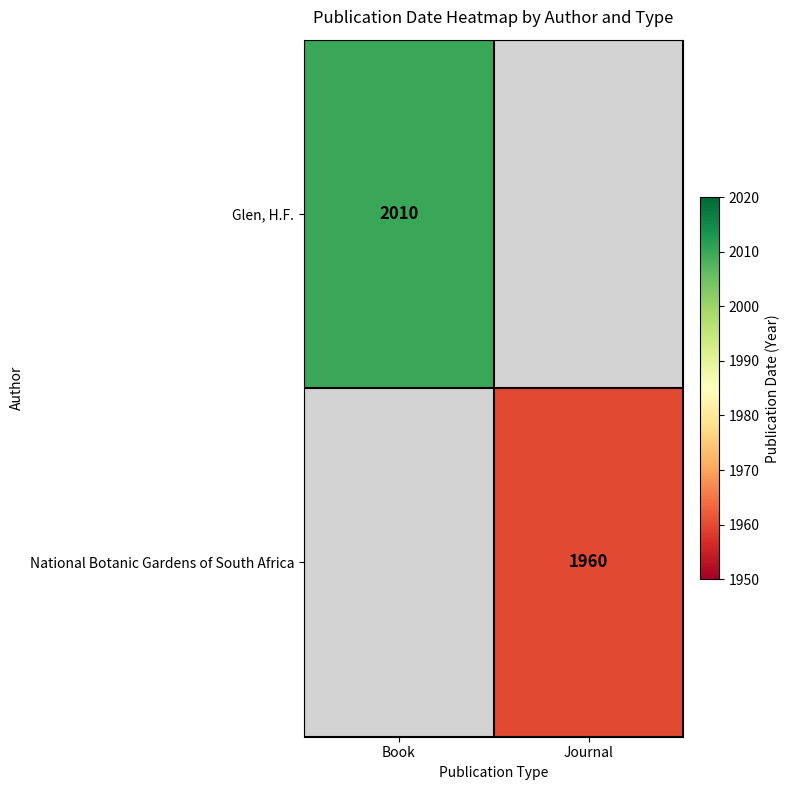

The Glen, H.F. series shows 2010 at Book. True or false?

True